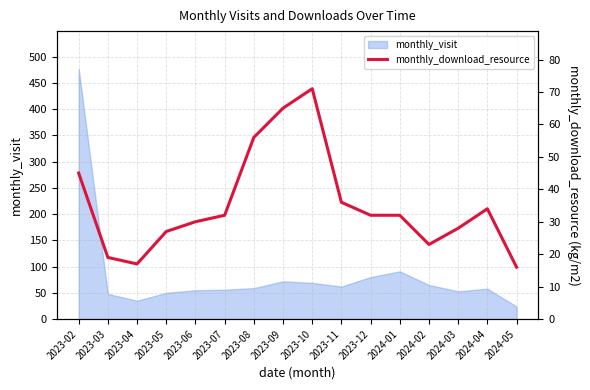

Does the chart display data point markers on the line(s)?

No